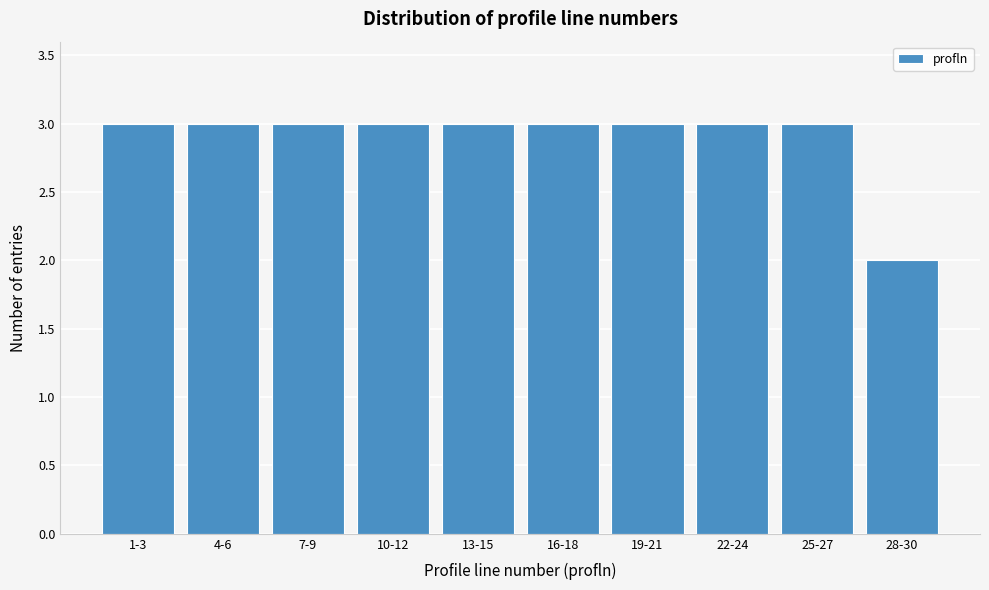

Reading right to left, list all the values displayed in this chart.

28-30=2	25-27=3	22-24=3	19-21=3	16-18=3	13-15=3	10-12=3	7-9=3	4-6=3	1-3=3